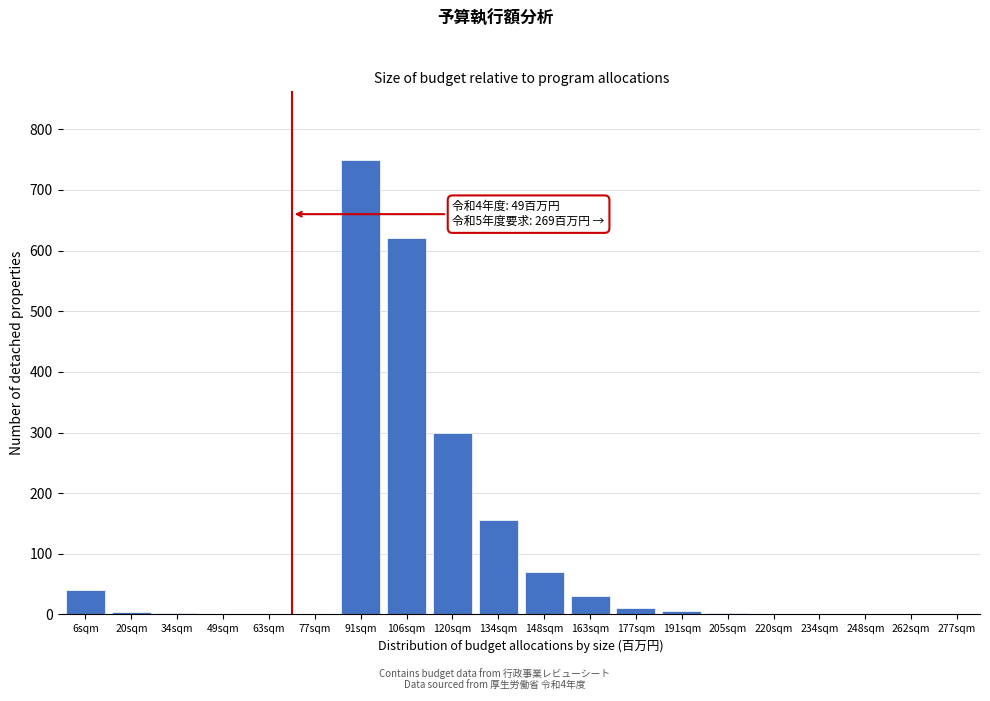

Which category has the highest value across all series?

91sqm